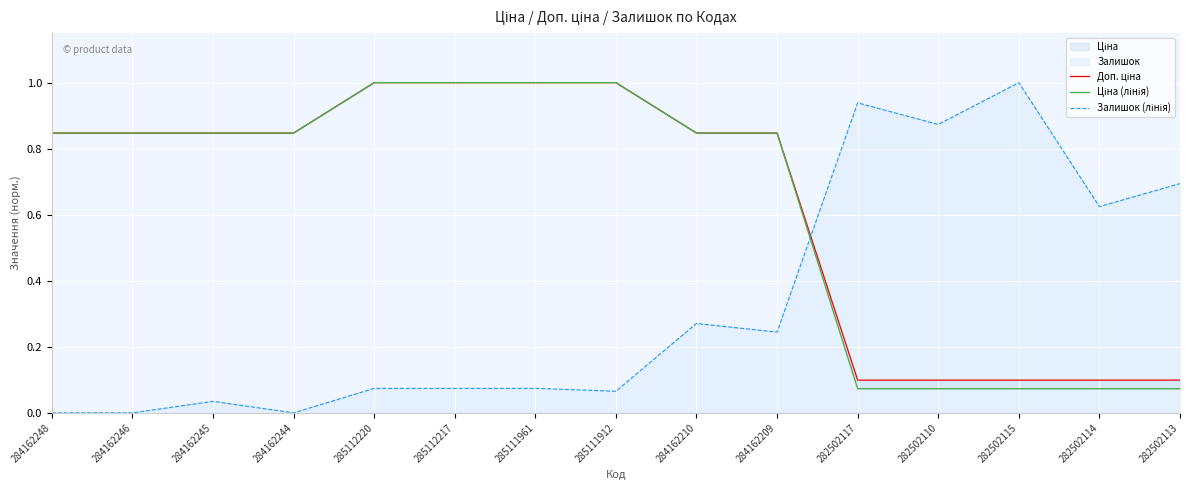

At which label is Залишок (лінія) closest to 0?

284162248